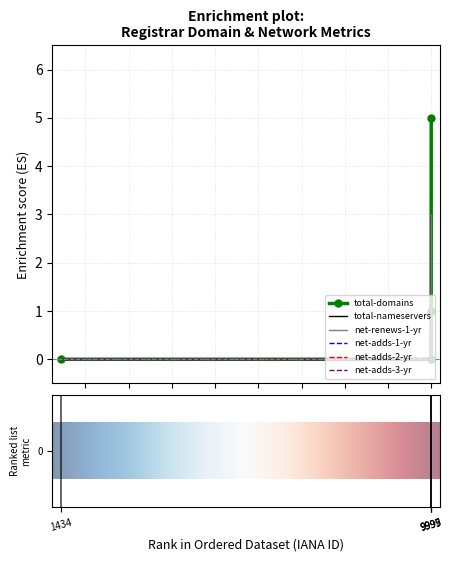

Which series has the largest total across all categories?

total-domains